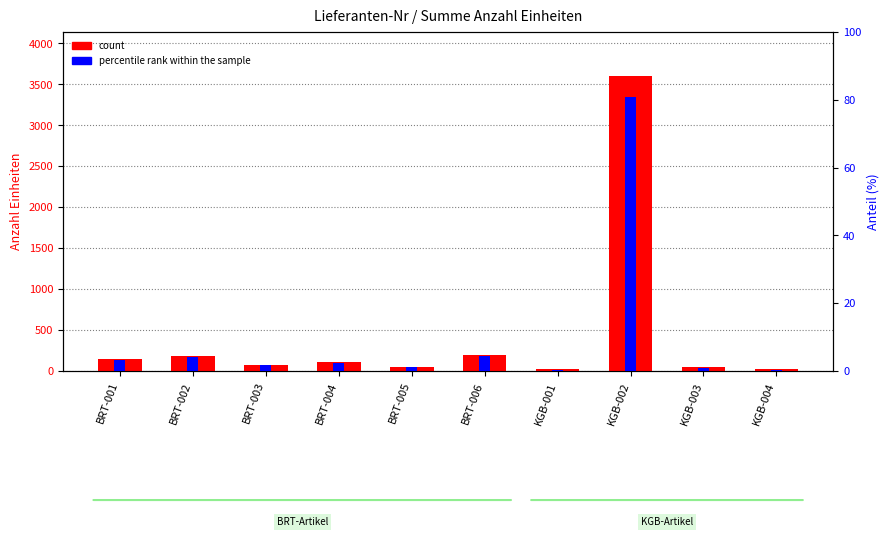

Which series changed the most between BRT-006 and KGB-003?

count